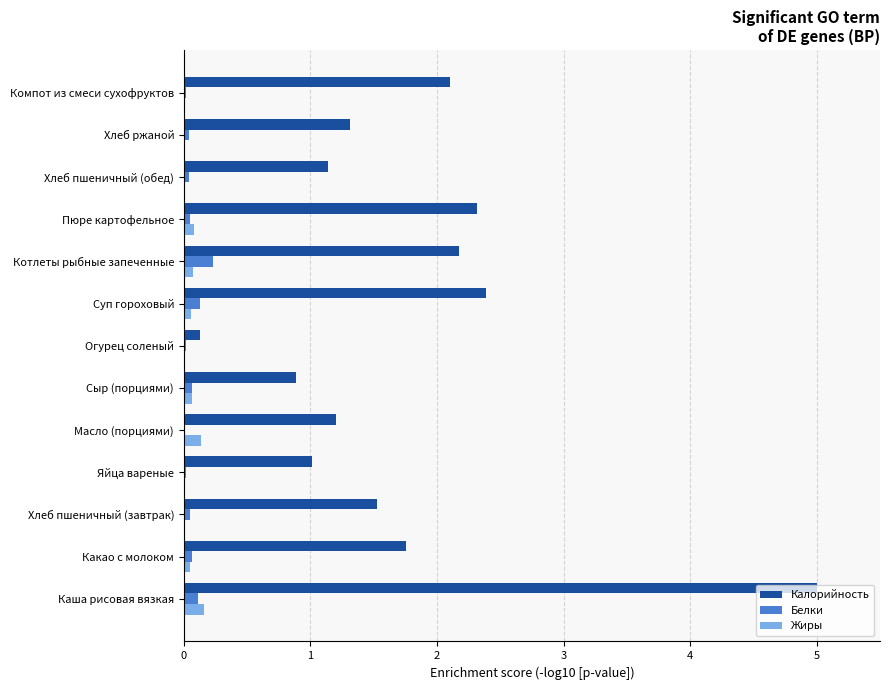

Which series has the largest total across all categories?

Калорийность